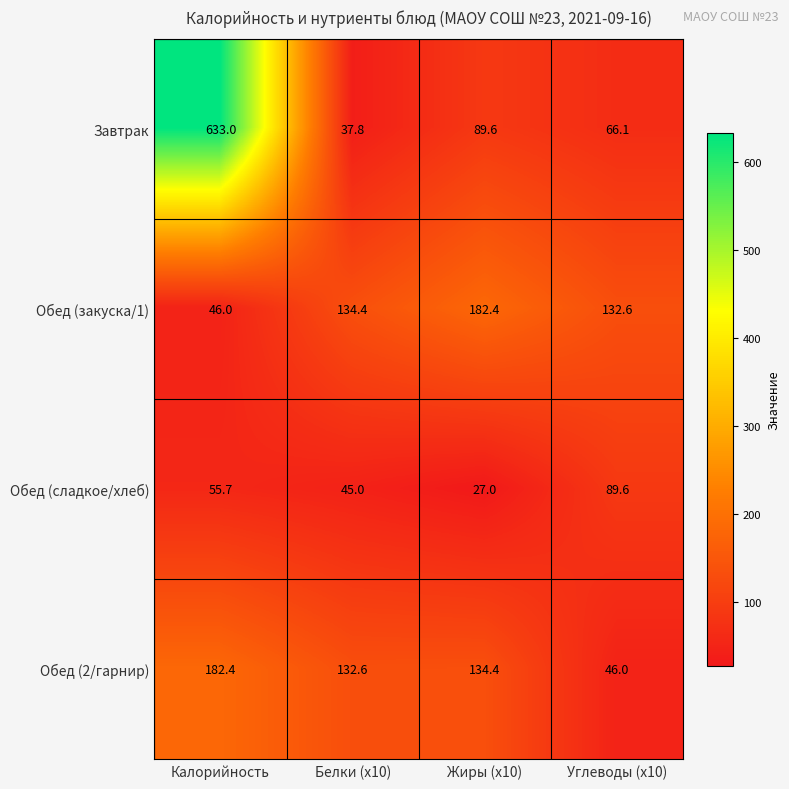

The Завтрак series shows 66.1 at Углеводы (x10). True or false?

True